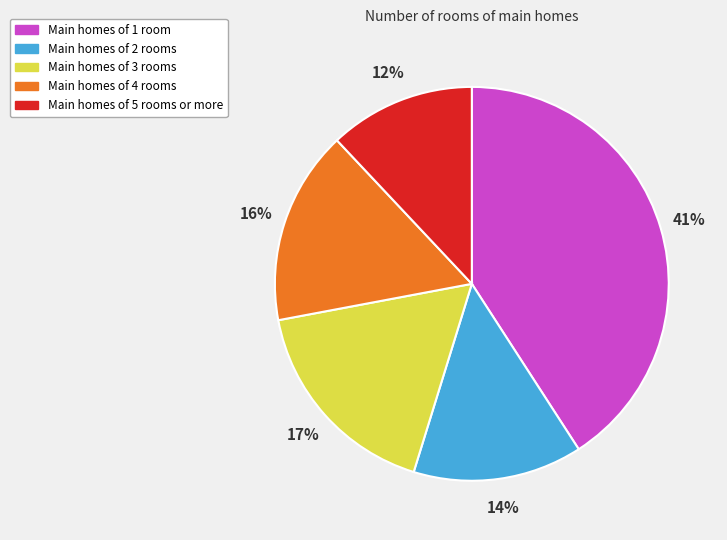

Count the number of slices in the pie.

5